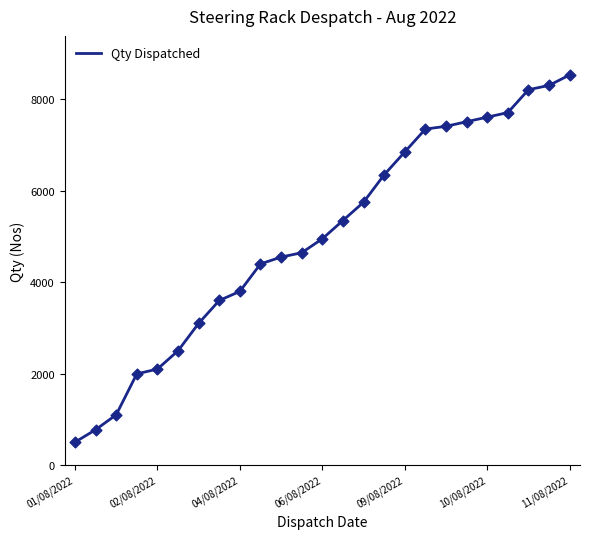

What is the greatest value displayed?

8535